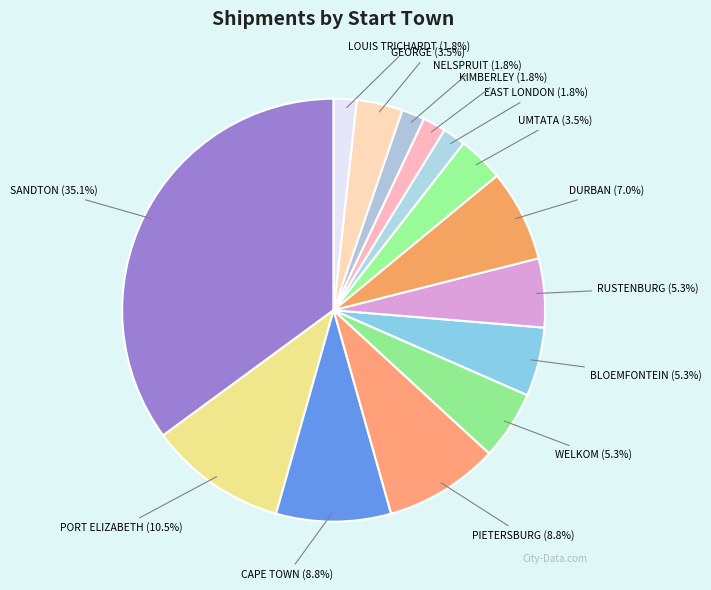

Which has a higher value, PIETERSBURG or DURBAN?

PIETERSBURG